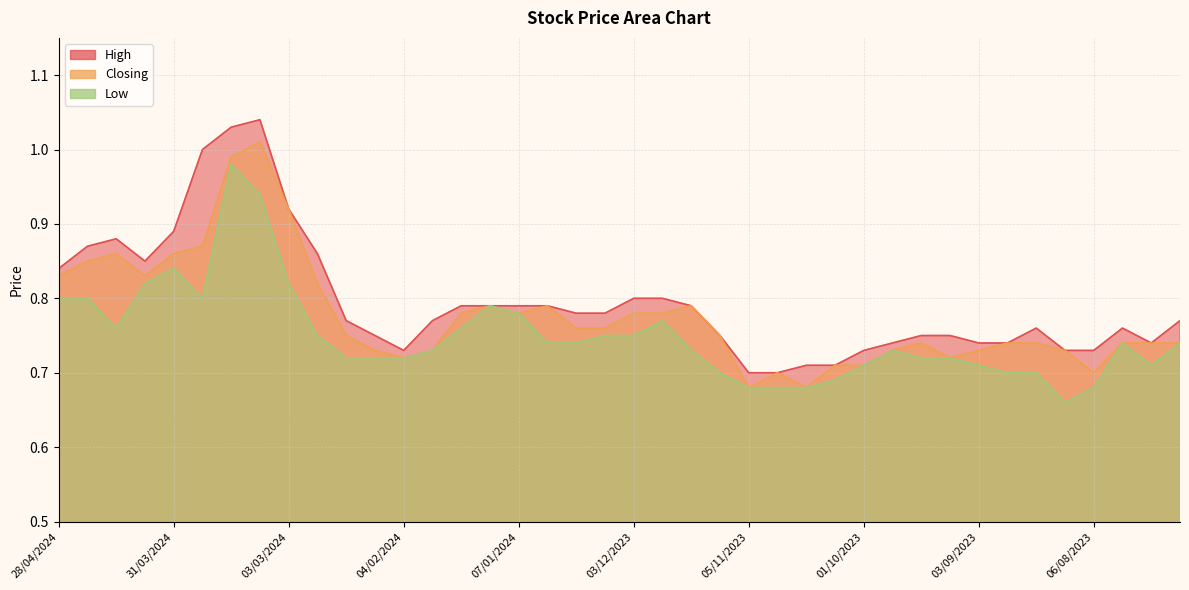

At how many categories does at least one series exceed 0?

40